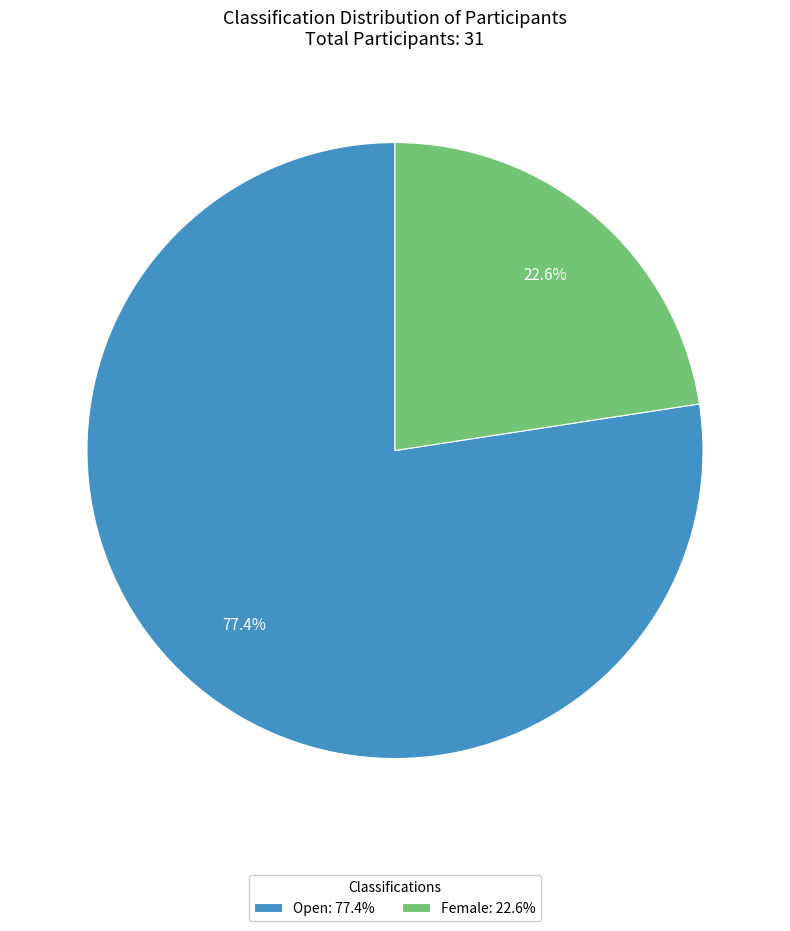

Is it true that Open is 83% of the pie?

False